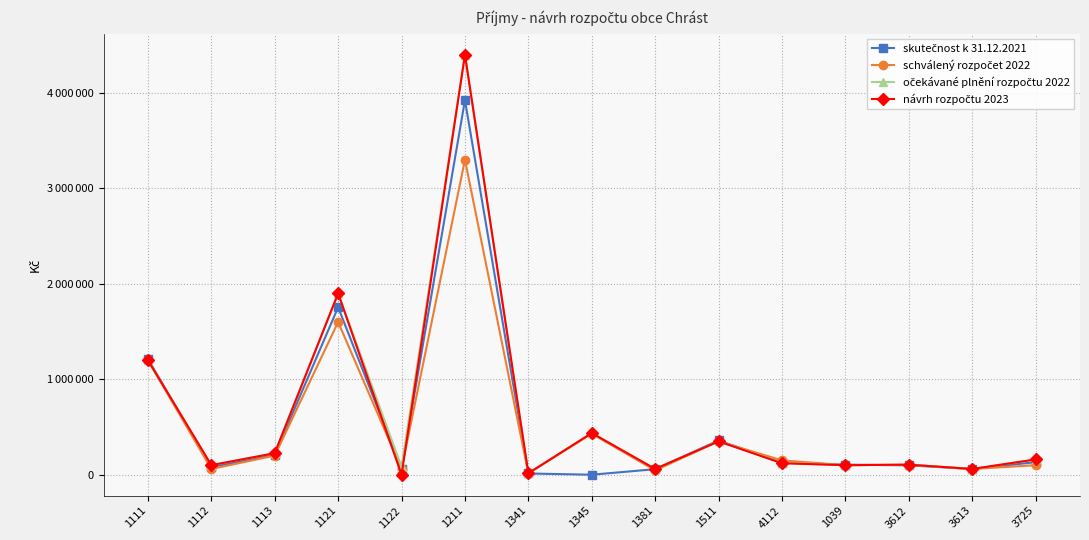

What is the average value of the očekávané plnění rozpočtu 2022 series?

621212.0